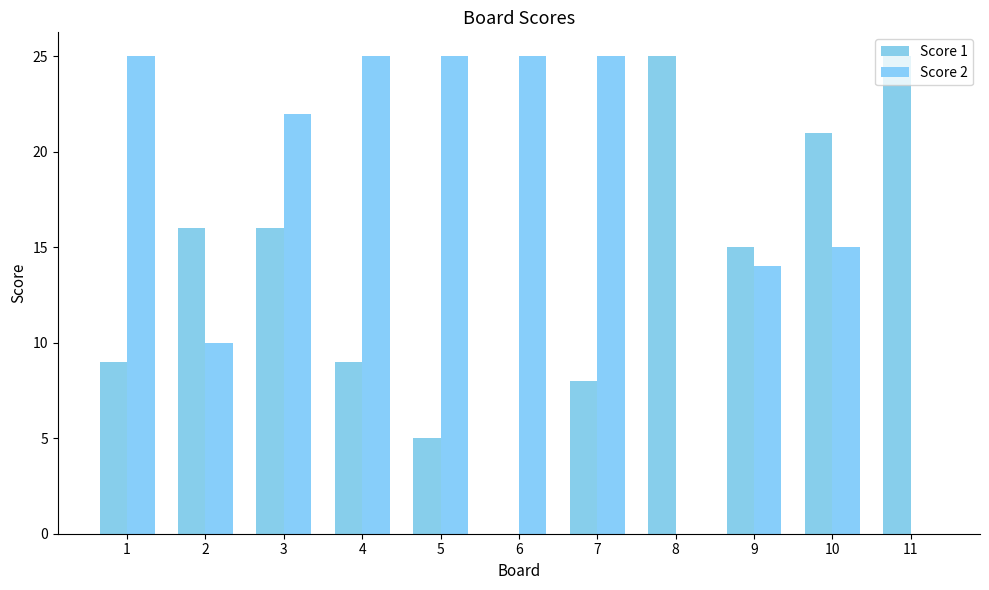

Is the value of Score 2 at 6 greater than the value of Score 1 at 1?

Yes